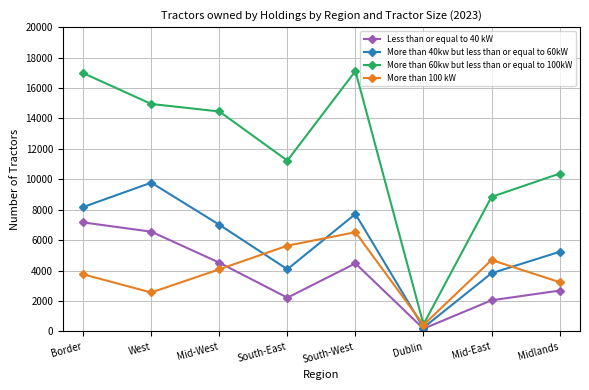

What is the spread (max minus min) of values at West?

12391